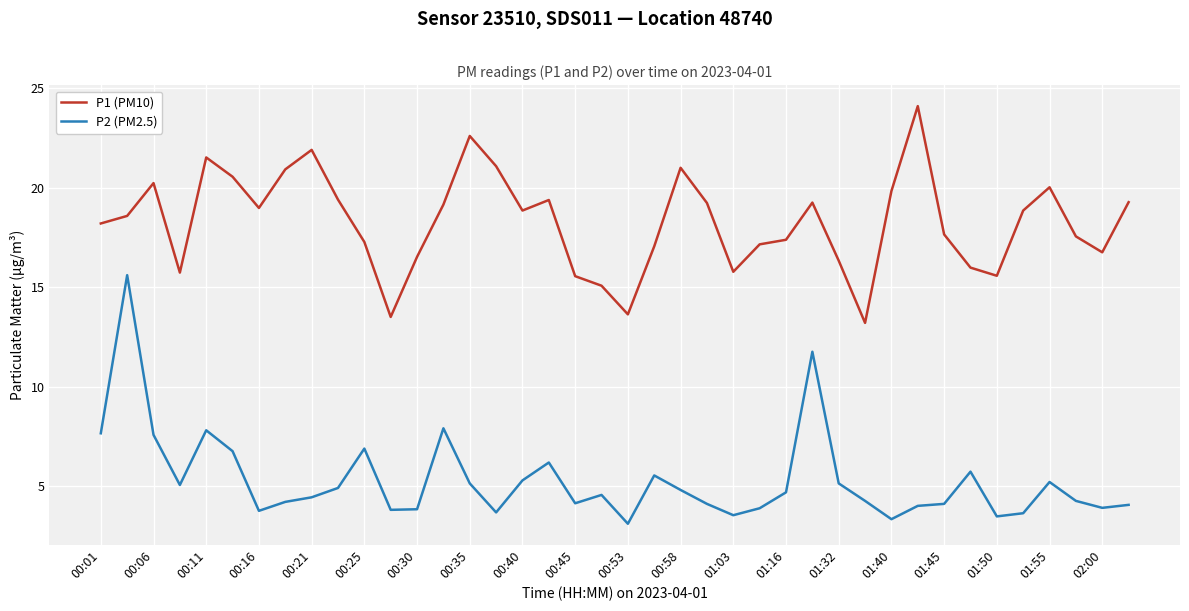

Rank the series by their average value, from lowest to highest.

P2 (PM2.5), P1 (PM10)